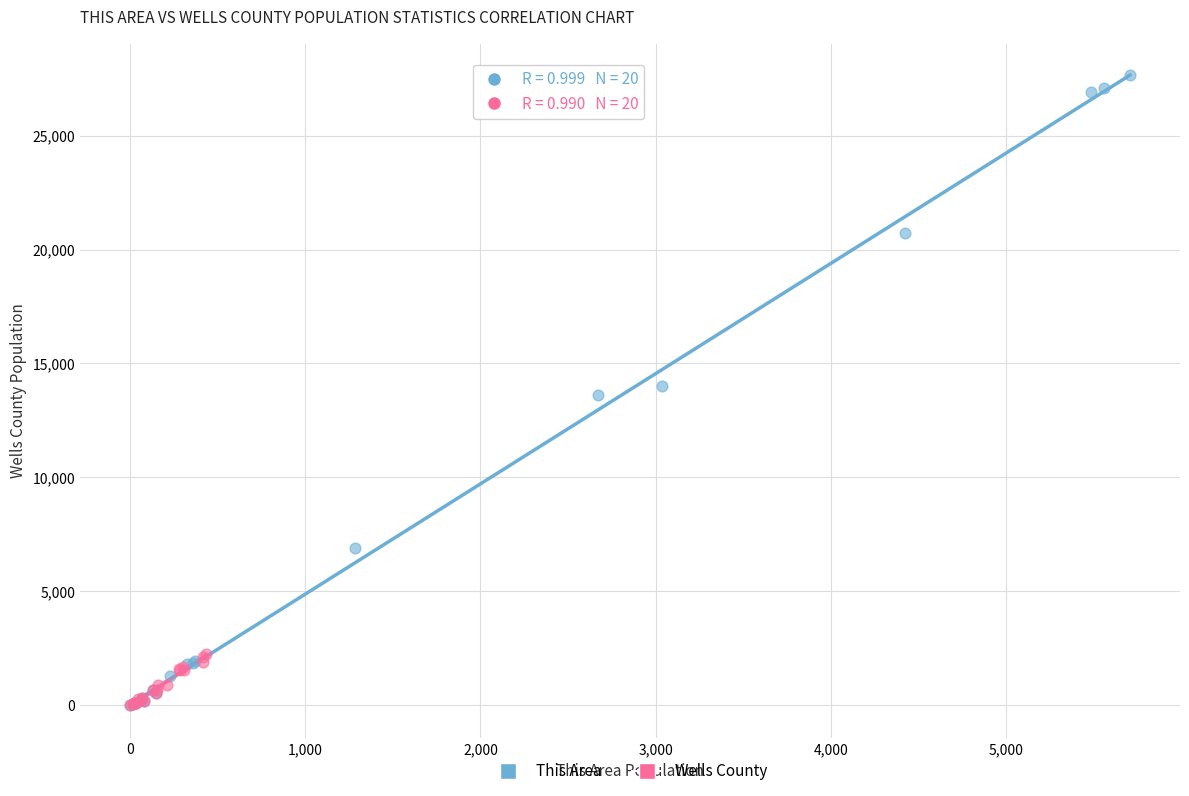

Which series has the widest spread of Y values?

This Area